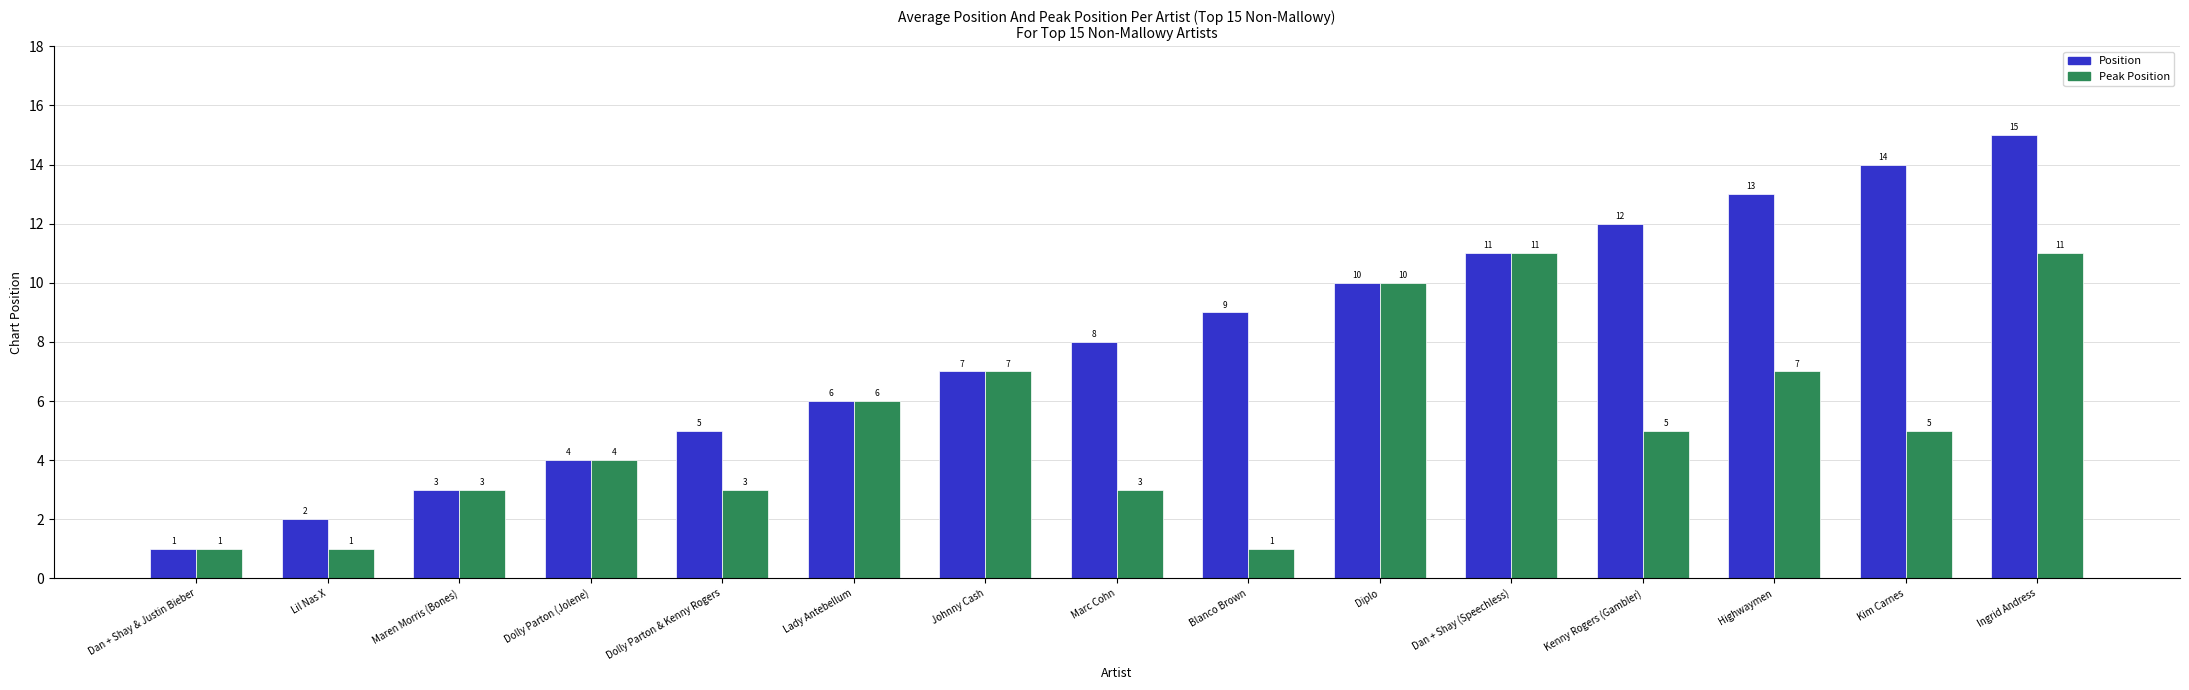

Which series has the widest spread of values?

Position